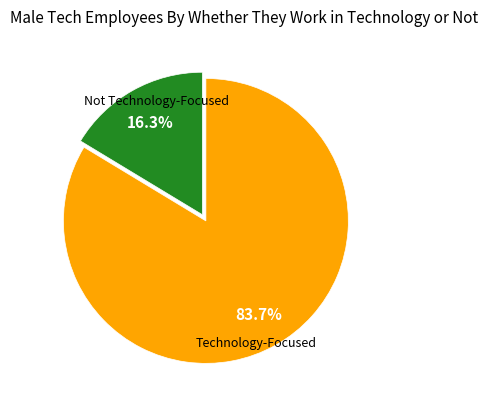

Does any single category account for the majority?

Yes